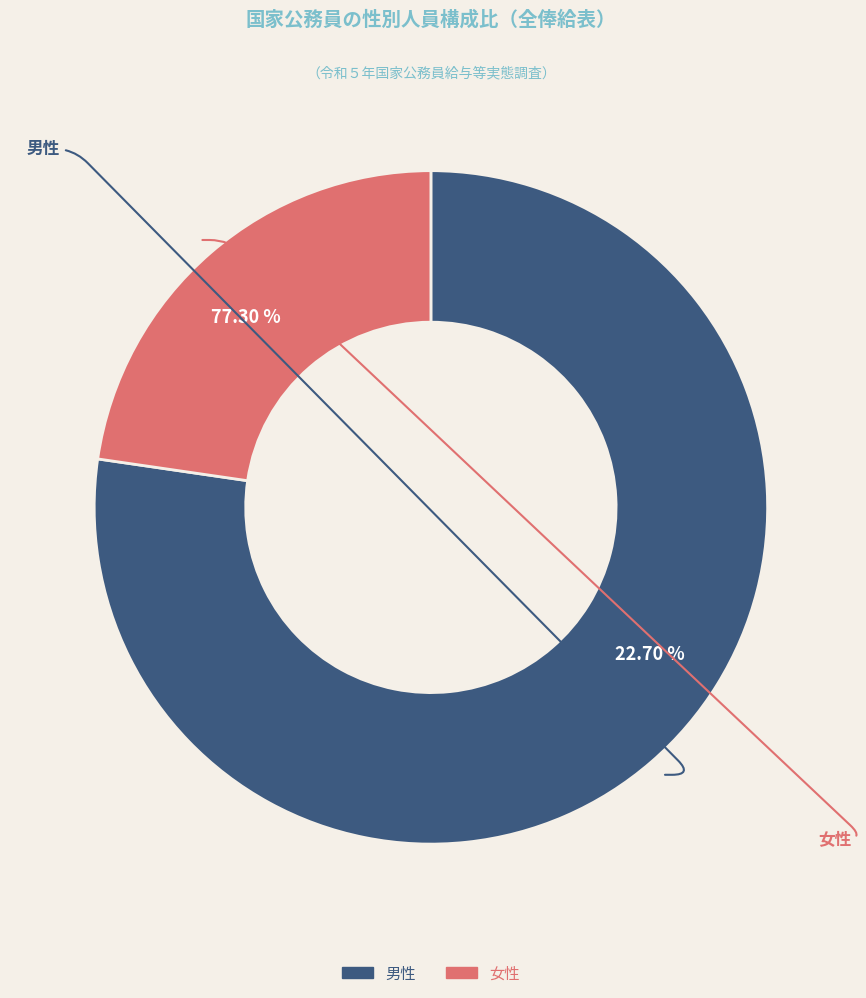

Is there any slice that represents more than half of the pie?

Yes